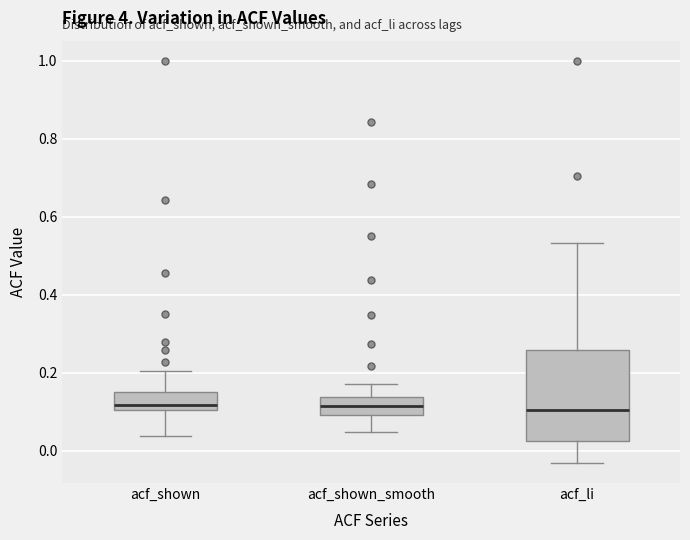

Comparing the boxes themselves (not the whiskers), which one is the tallest?

acf_li